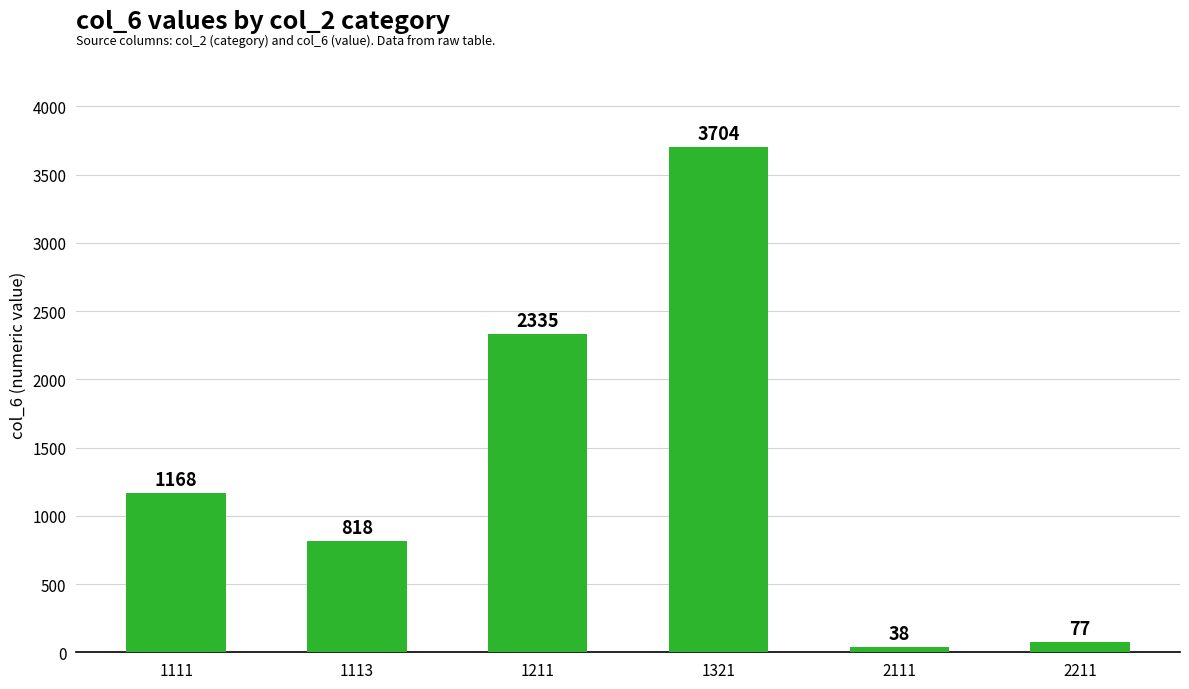

List the labels in order of value, largest first.

1321, 1211, 1111, 1113, 2211, 2111